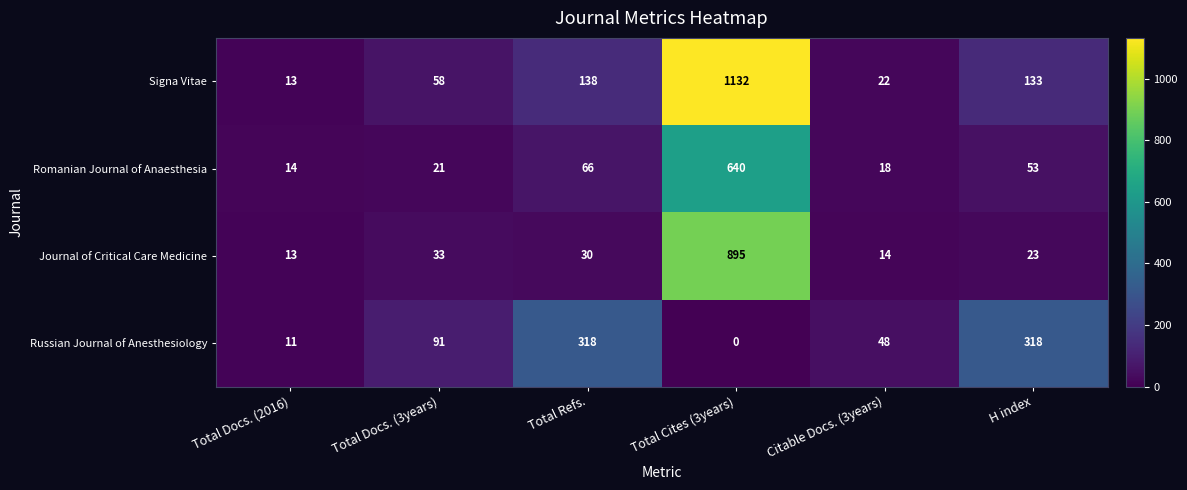

What is the difference between the maximum and minimum values in the Romanian Journal of Anaesthesia series?

626